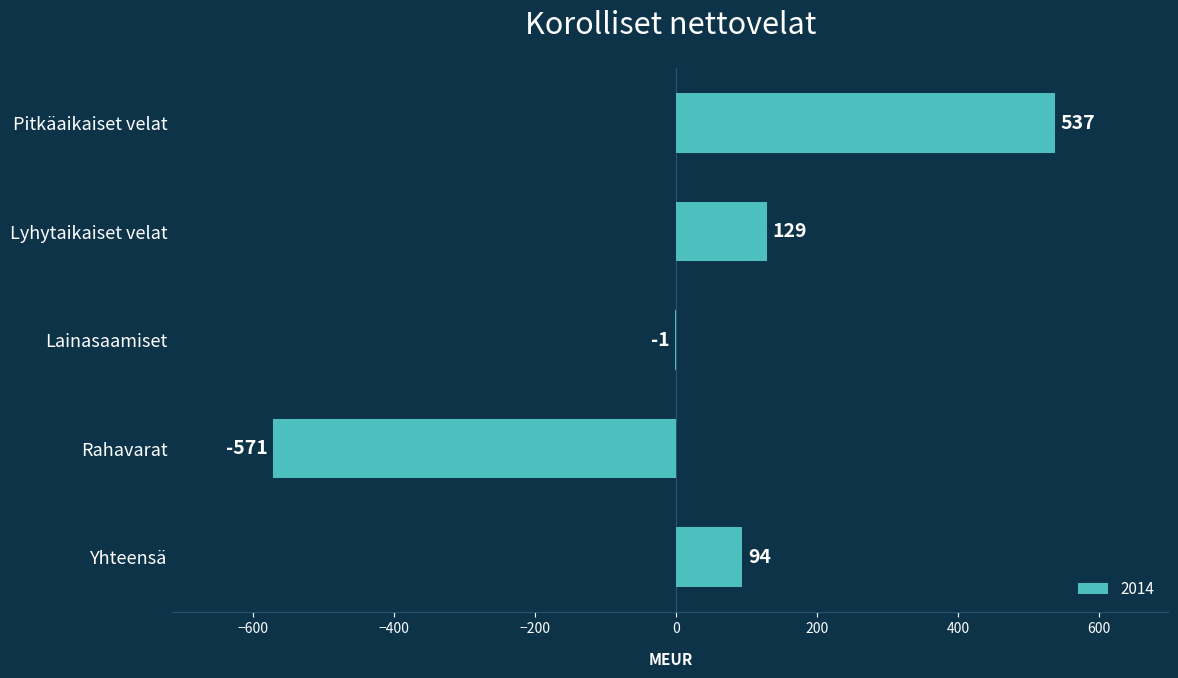

At which category does the chart reach its peak across all series?

Pitkäaikaiset velat